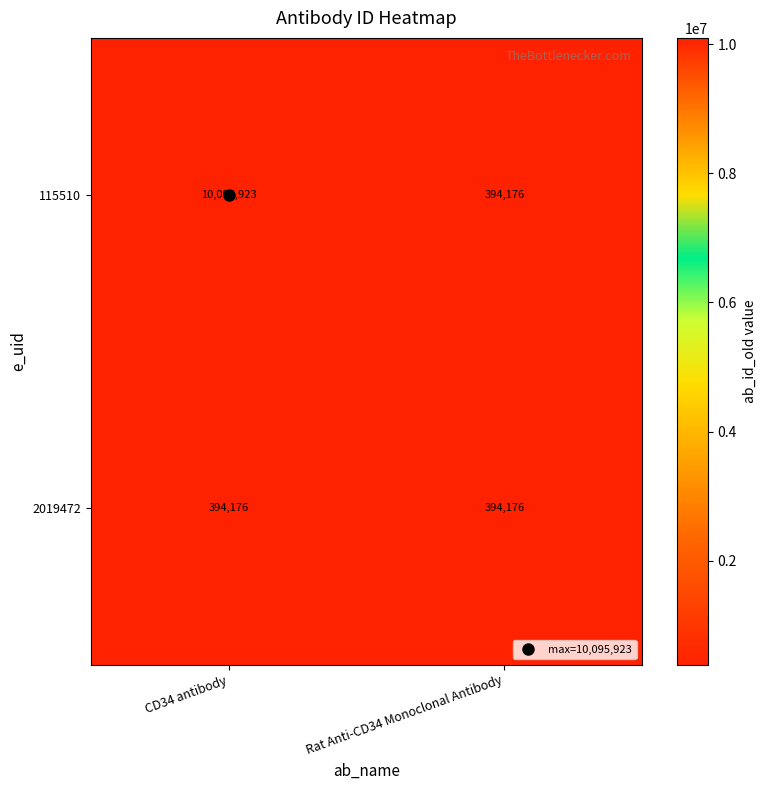

At how many categories does at least one series exceed 7463079?

1